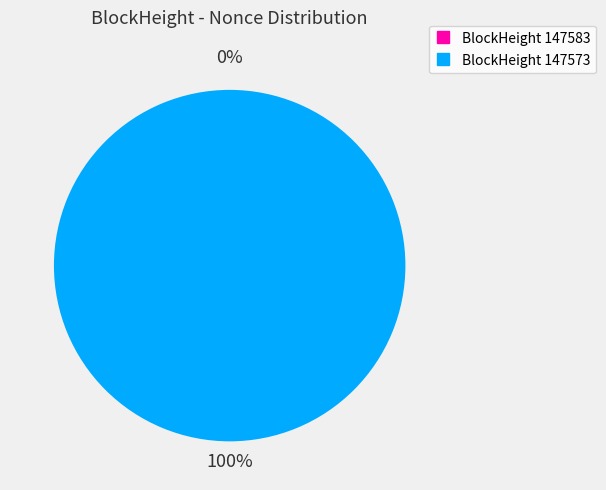

To the nearest percent, what is the difference between the largest and smallest slice percentages?

100%